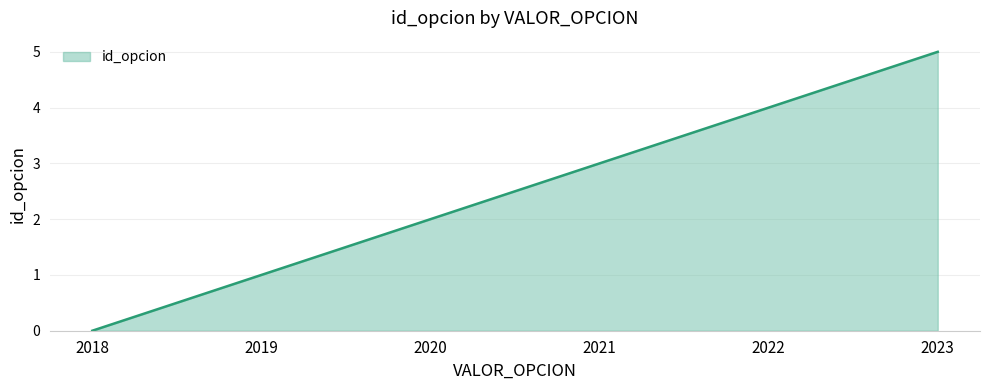

What is the change in value from 2020 to 2022?

+2